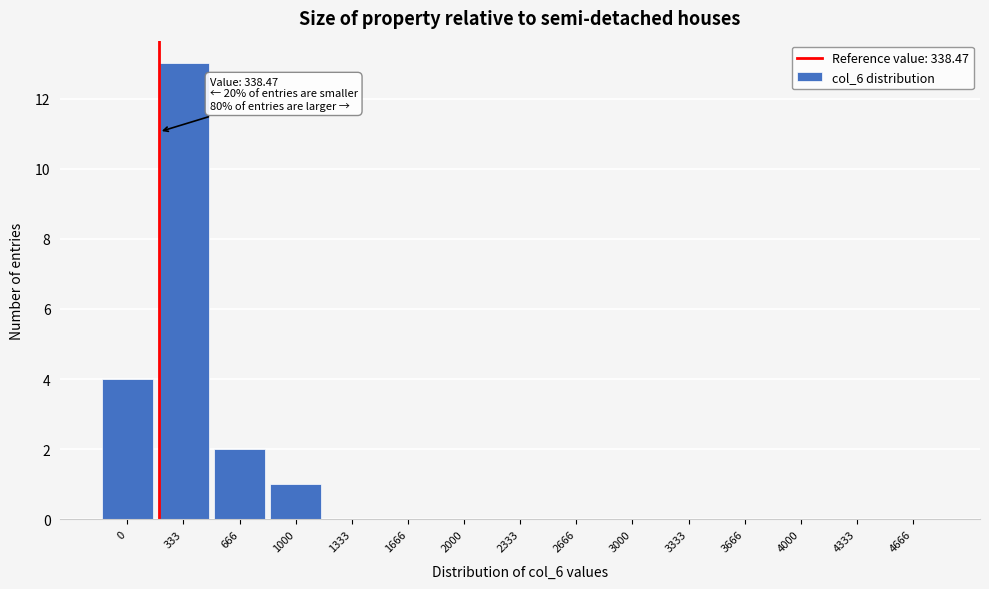

Reading right to left, extract all data points from this chart.

4666=0	4333=0	4000=0	3666=0	3333=0	3000=0	2666=0	2333=0	2000=0	1666=0	1333=0	1000=1	666=2	333=13	0=4